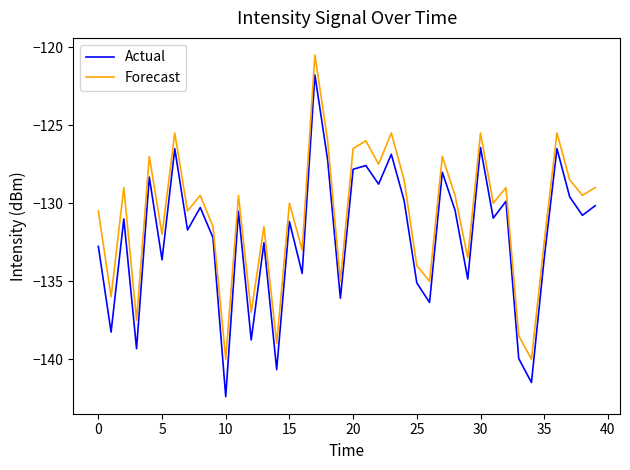

True or false: Actual and Forecast cross at least once.

False